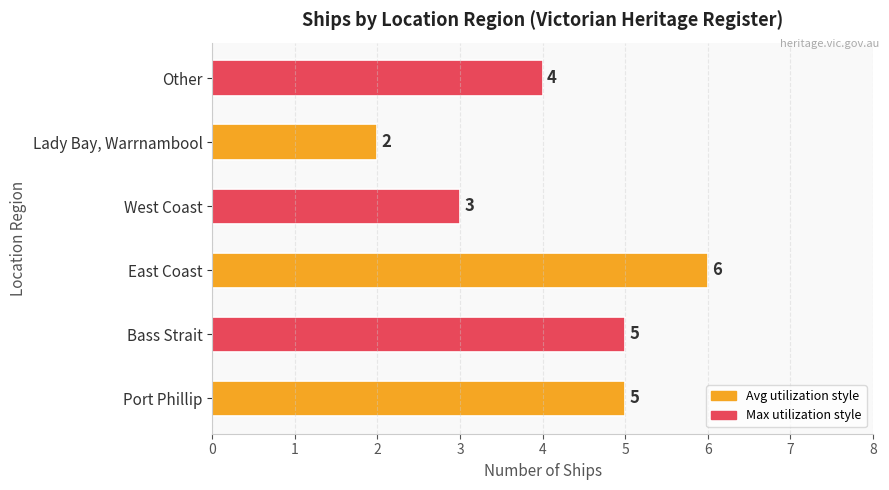

How many categories are shown in the chart?

6